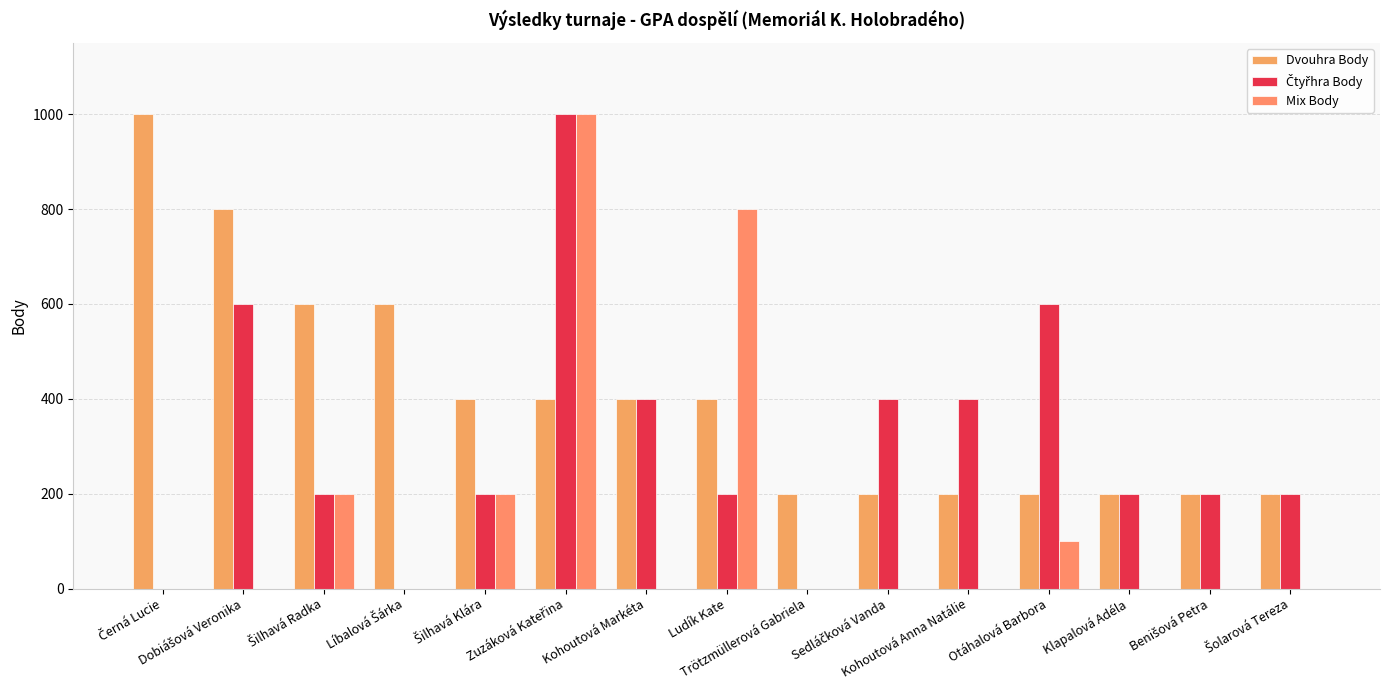

How many groups of bars are there?

15